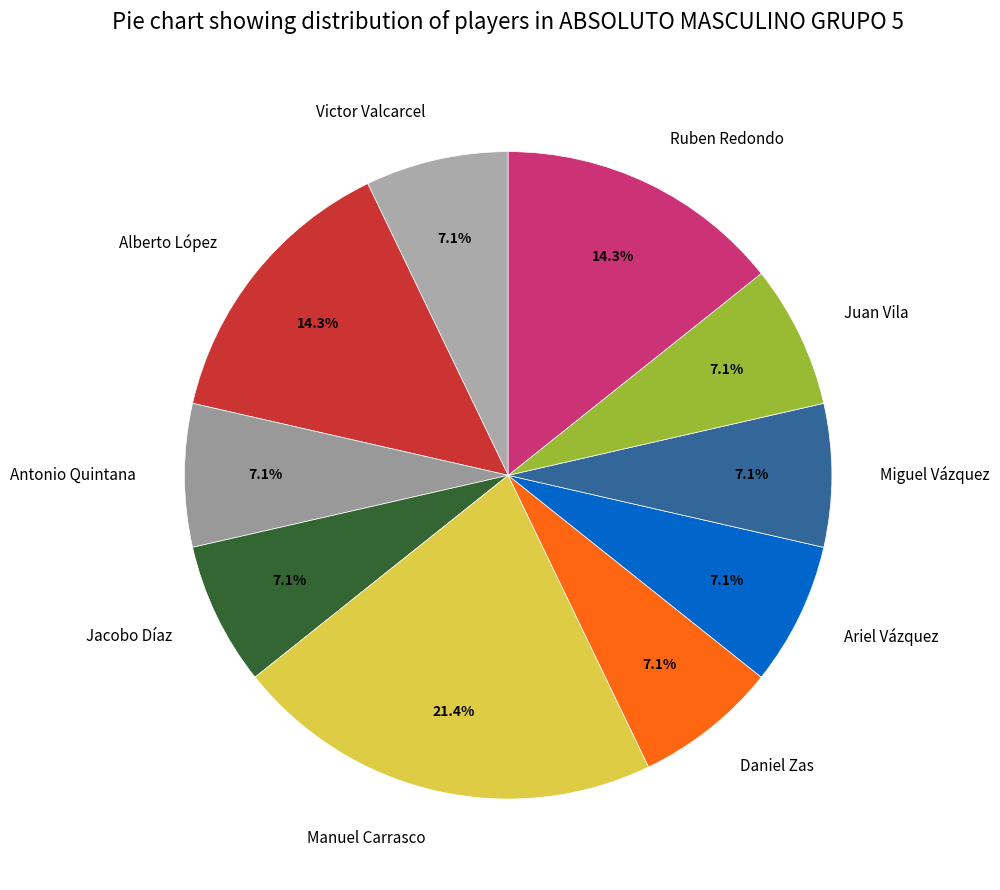

How many segments does this pie chart have?

10